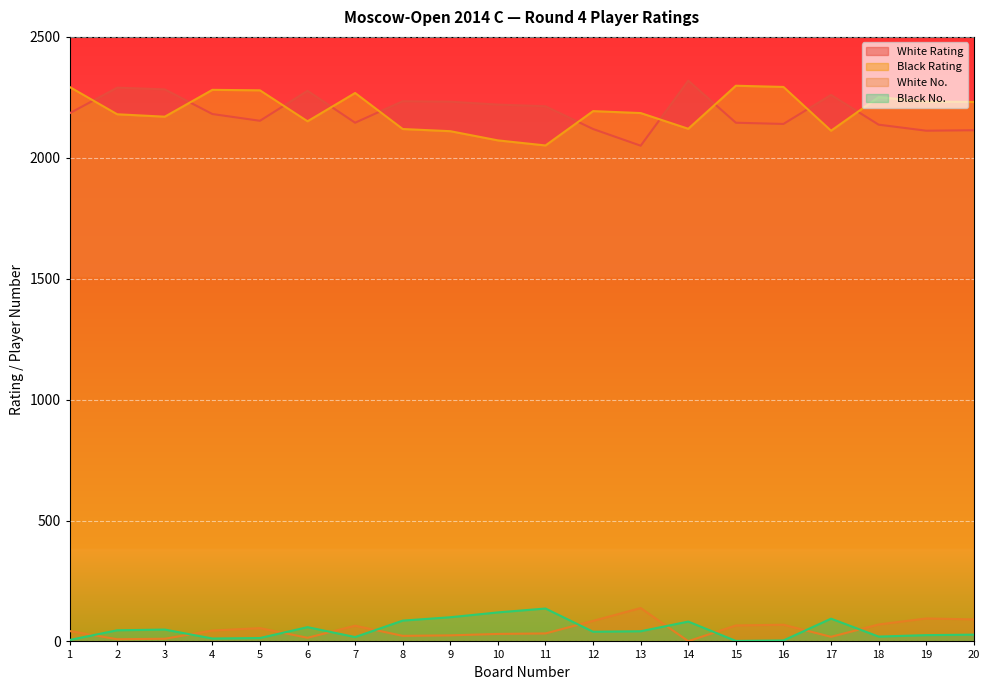

At which category is the sum across all series the highest?

1